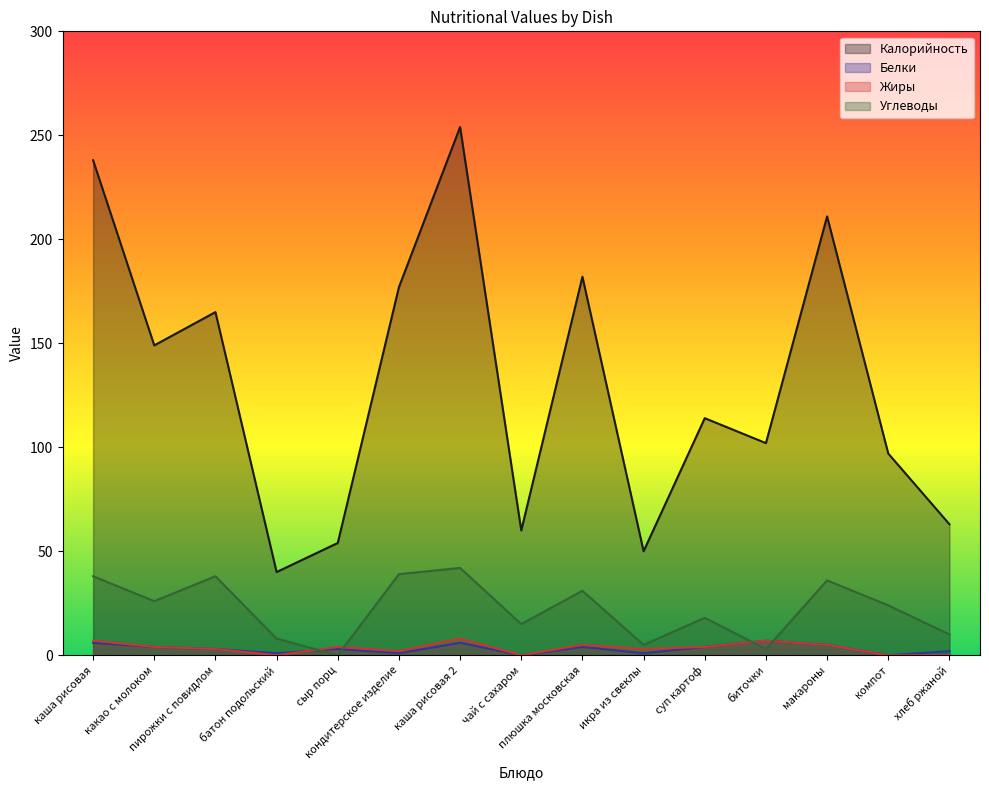

How many lines are shown in the chart?

4